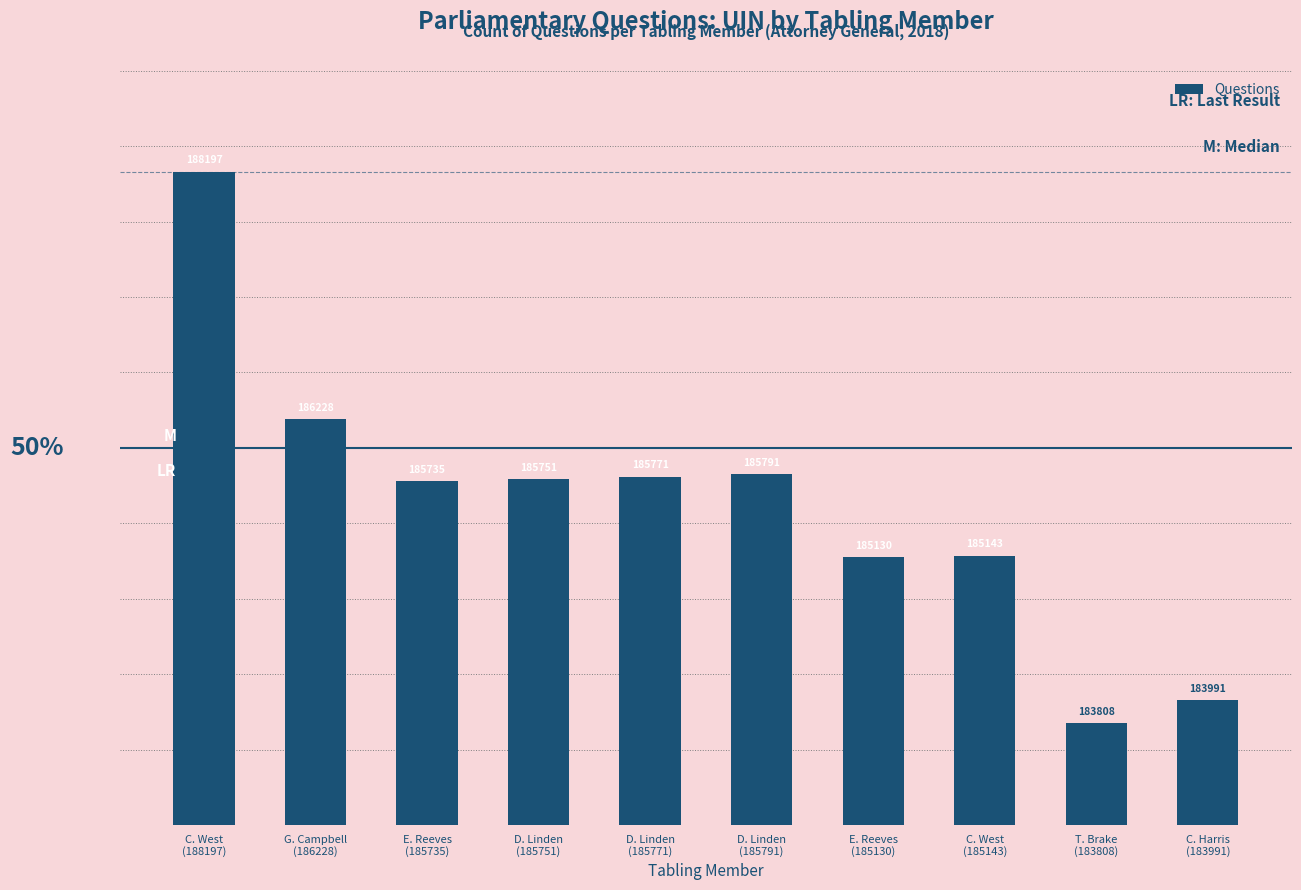

What position from the left is G. Campbell
(186228)?

2